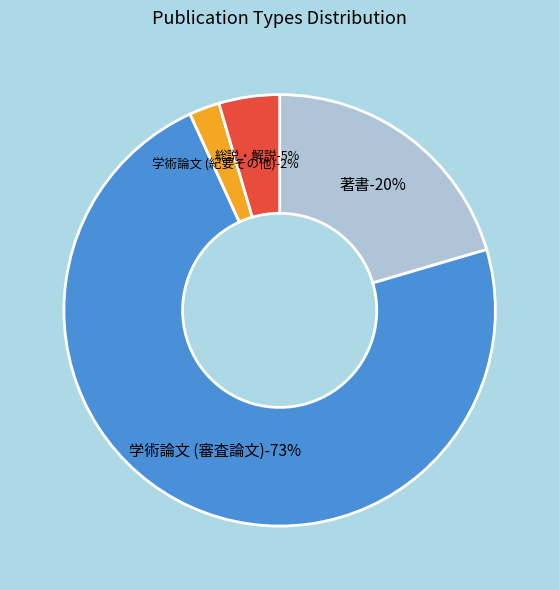

To the nearest percent, what portion does 総説・解説 represent?

5%